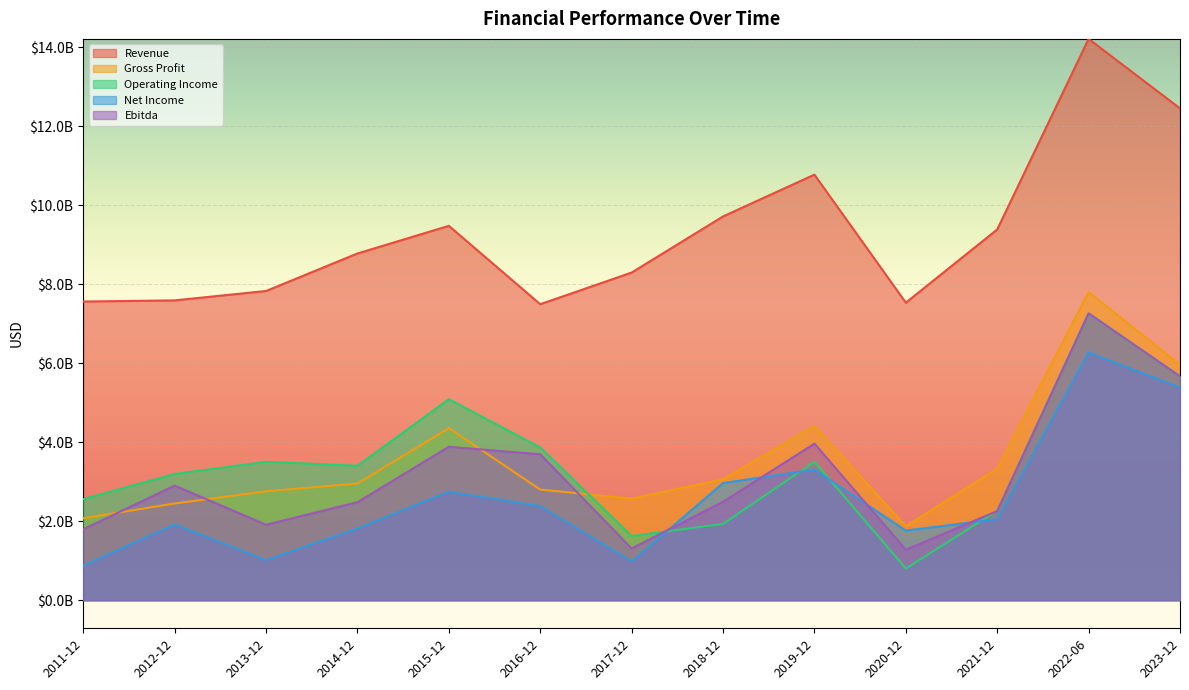

Is it true that Net Income equals 1590814042 at 2013-12?

False